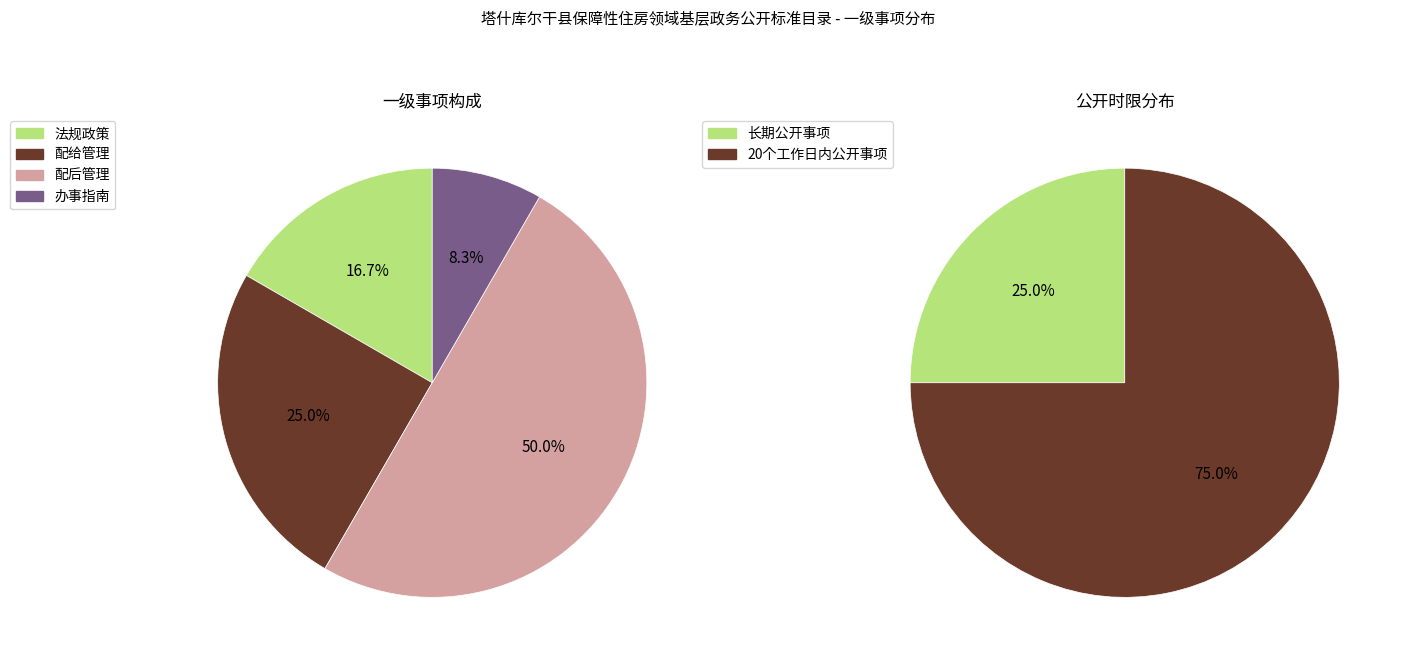

Is it true that 办事指南 is 14% of the pie?

False